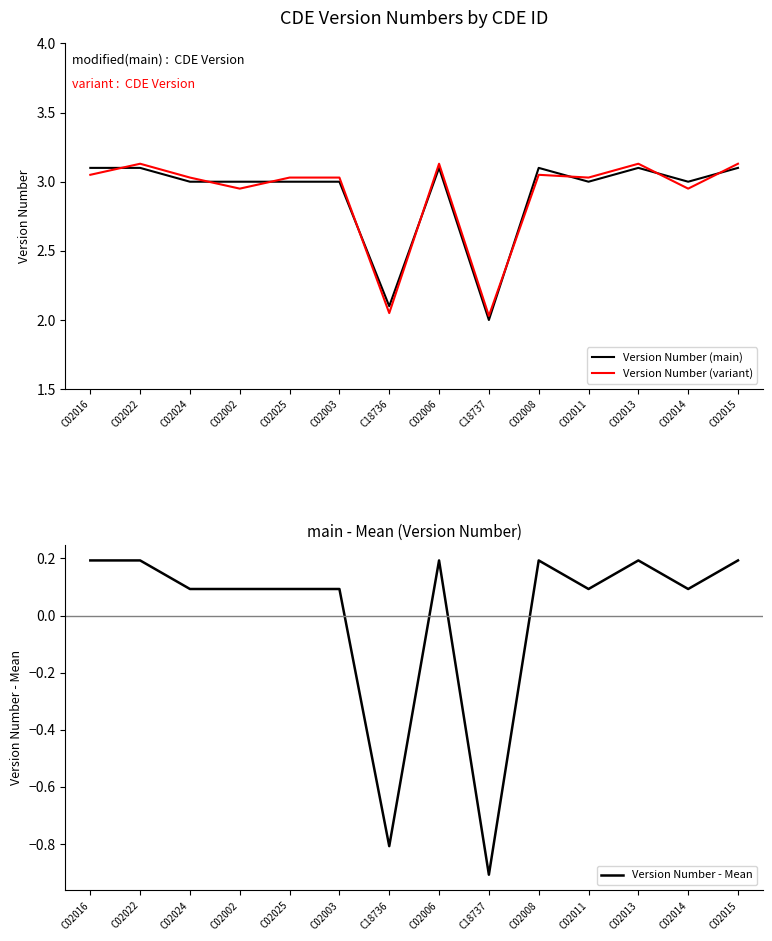

How many lines are shown in the chart?

3